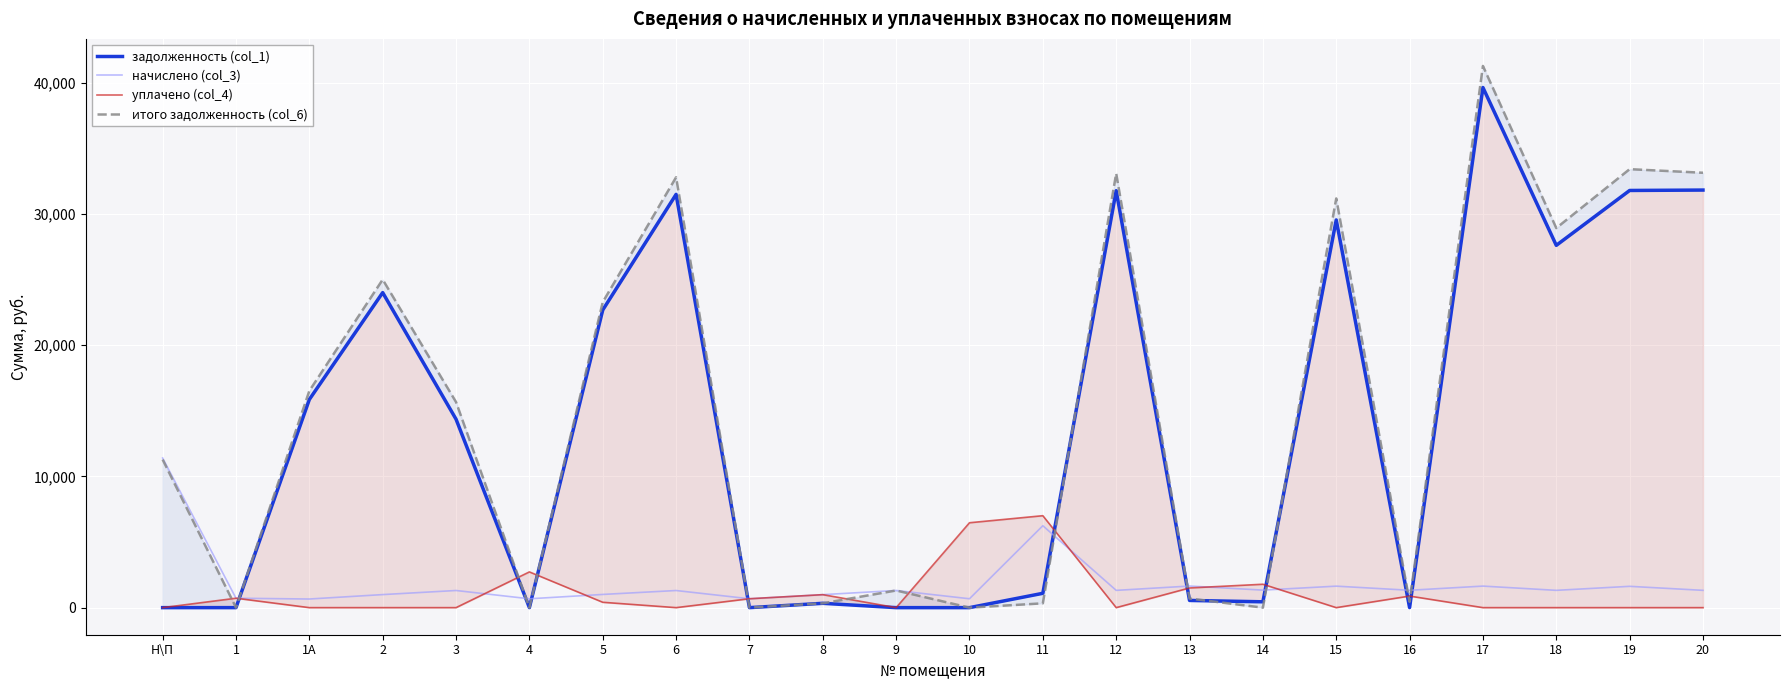

Reading right to left, list all the values displayed in this chart.

задолженность (col_1): 20=31831.4	19=31800.1	18=27616.4	17=39648.0	16=3.4	15=29553.9	14=445.2	13=548.6	12=31784.5	11=1093.1	10=0.0	9=0.0	8=329.8	7=0.0	6=31501.8	5=22687.4	4=2.1	3=14364.2	2=24014.9	1А=15868.7	1=0.9	Н\П=0.0
начислено (col_3): 20=1318.2	19=1624.3	18=1318.2	17=1641.9	16=1324.0	15=1638.0	14=1335.8	13=1645.8	12=1316.2	11=6244.2	10=676.6	9=1308.5	8=990.6	7=676.6	6=1304.5	5=1006.2	4=674.7	3=1306.5	2=994.5	1А=657.1	1=717.6	Н\П=11405.5
уплачено (col_4): 20=0.0	19=0.0	18=0.0	17=0.0	16=882.0	15=0.0	14=1783.2	13=1501.0	12=0.0	11=7008.4	10=6471.2	9=0.0	8=990.0	7=678.2	6=0.0	5=408.2	4=2723.6	3=0.0	2=0.0	1А=0.0	1=717.6	Н\П=0.0
итого задолженность (col_6): 20=33149.6	19=33424.5	18=28934.6	17=41289.9	16=445.5	15=31191.9	14=0.0	13=693.4	12=33100.8	11=328.9	10=0.0	9=1308.5	8=330.4	7=0.0	6=32806.3	5=23285.4	4=0.0	3=15670.7	2=25009.4	1А=16525.8	1=0.9	Н\П=11288.2